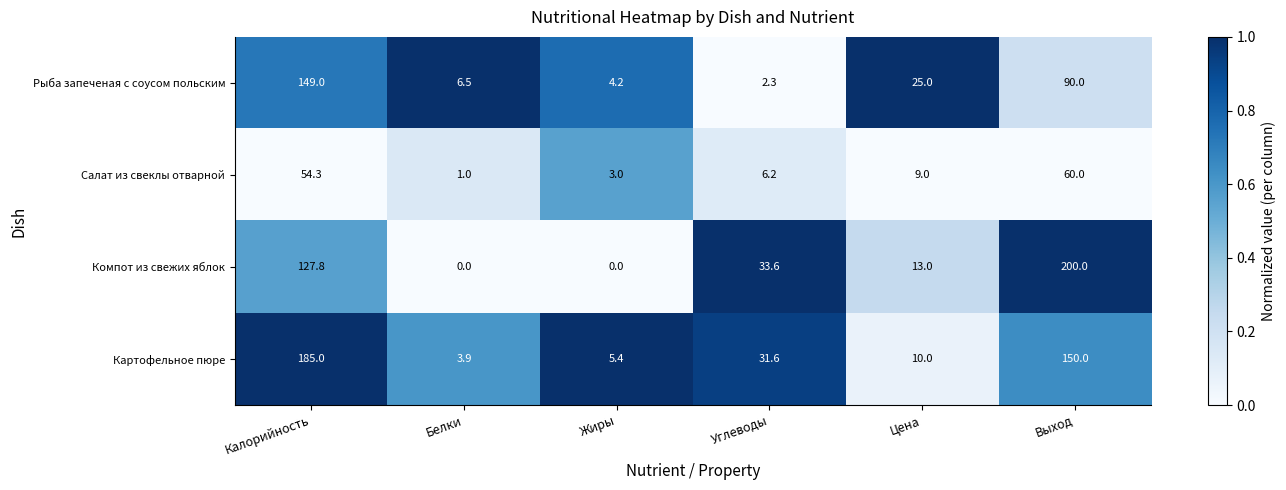

Is the value of Салат из свеклы отварной at Калорийность greater than the value of Рыба запеченая с соусом польским at Белки?

Yes